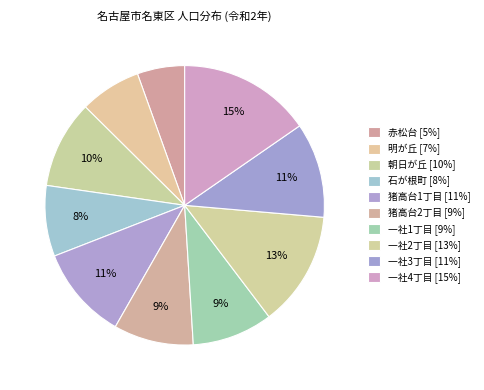

How many segments does this pie chart have?

10